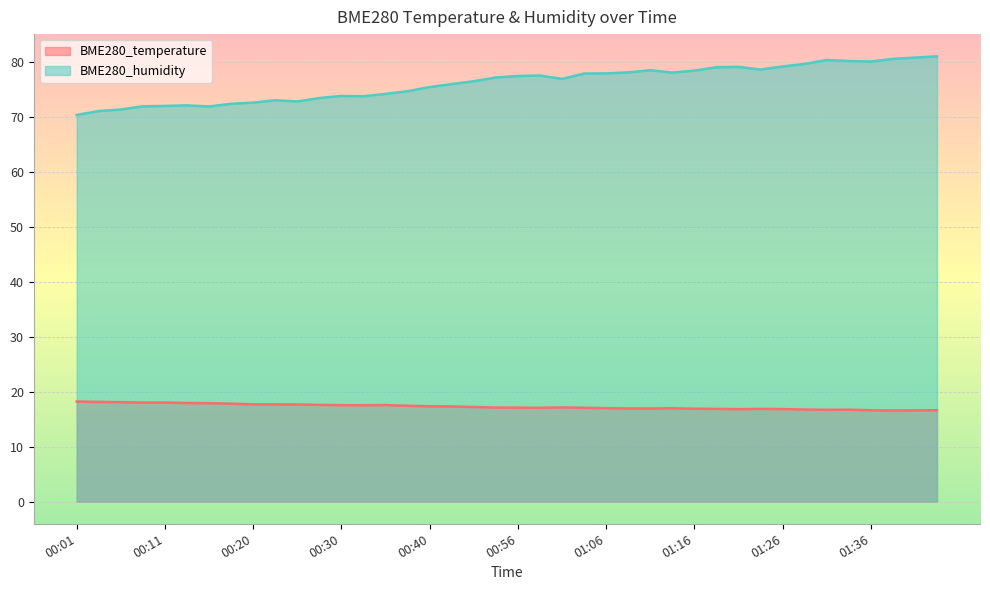

How many data points in BME280_temperature are above 17?

25